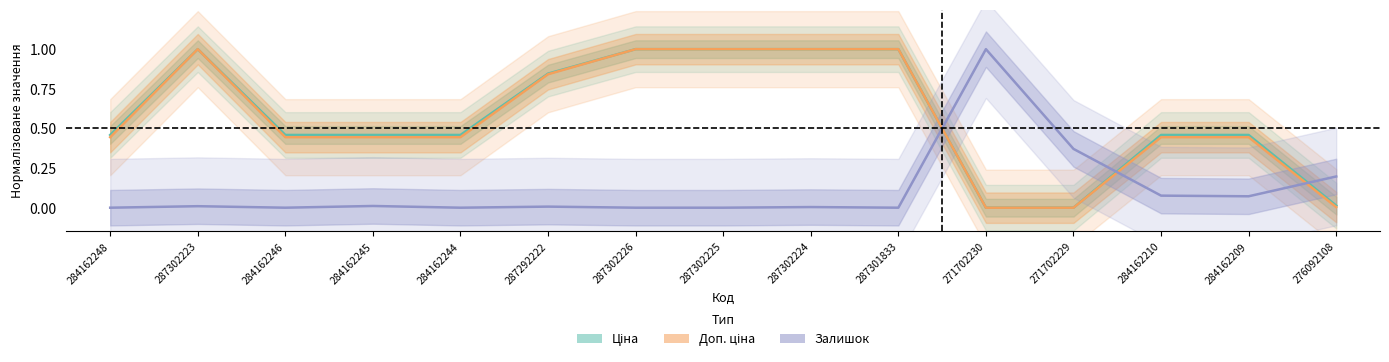

Is this an area chart (filled region under the line)?

No